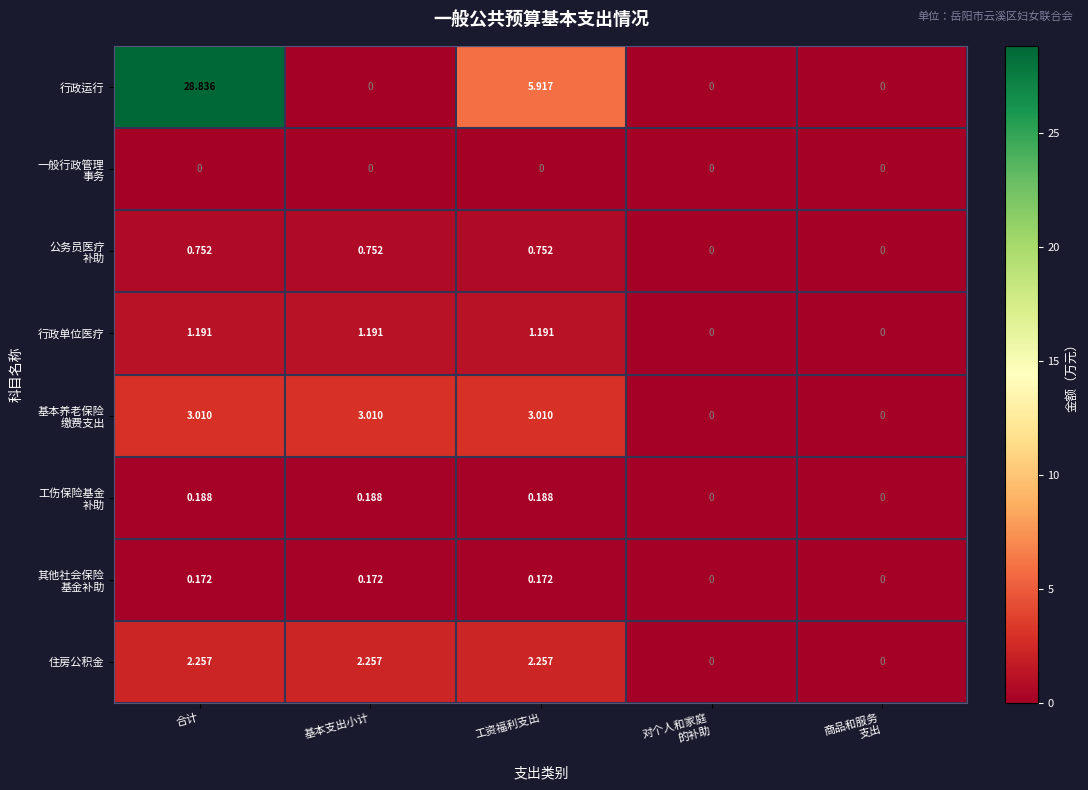

Which series has the largest range (max minus min)?

行政运行